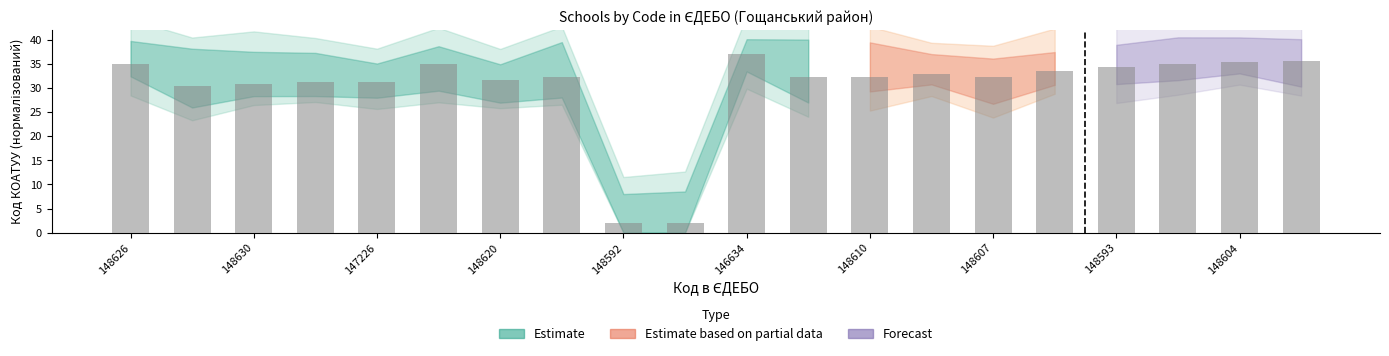

What is the difference between the maximum and second lowest values?

35.0